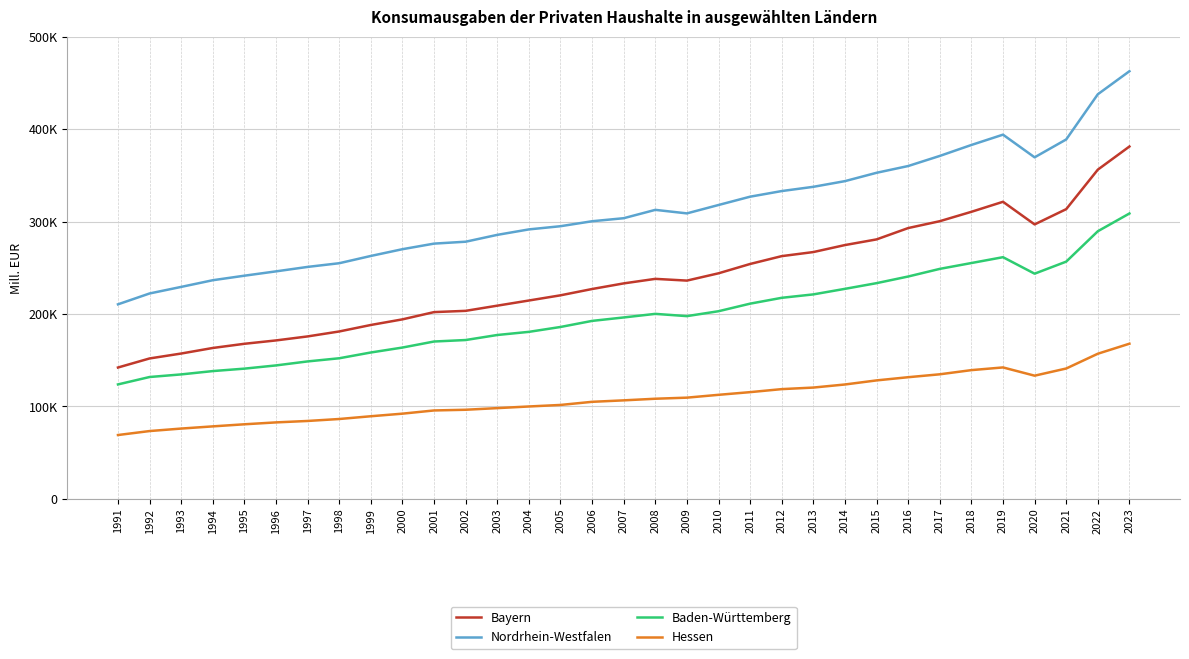

True or false: Hessen and Bayern intersect in this chart.

False